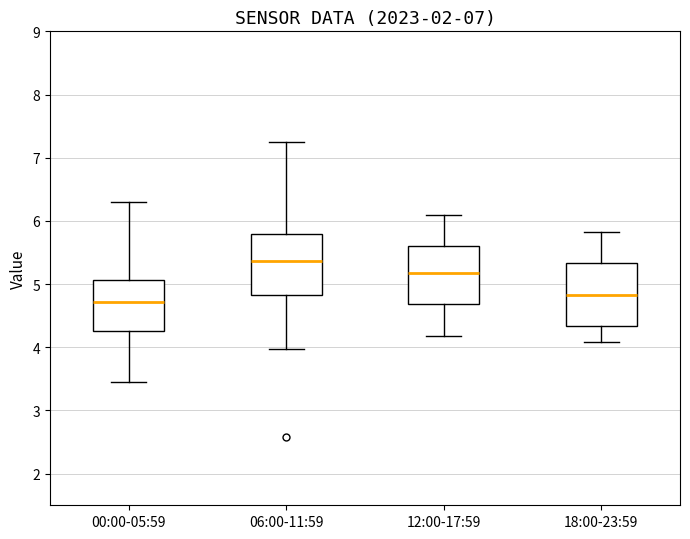

Reading left to right, transcribe this box plot: for each box, give where its median line is, the range the box spans, and where its two whiskers end, as read against the y-axis. The values are not printed on the chart, so give them approximately, as read against the axis.

00:00-05:59: median 4.7, box 4.3 to 5.1, whiskers 3.5 to 6.3
06:00-11:59: median 5.4, box 4.8 to 5.8, whiskers 4.0 to 7.3
12:00-17:59: median 5.2, box 4.7 to 5.6, whiskers 4.2 to 6.1
18:00-23:59: median 4.8, box 4.3 to 5.3, whiskers 4.1 to 5.8